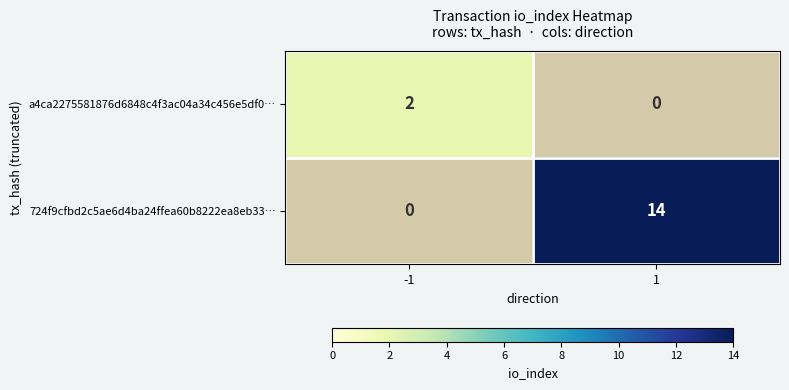

What is the maximum value shown in the chart?

14.0